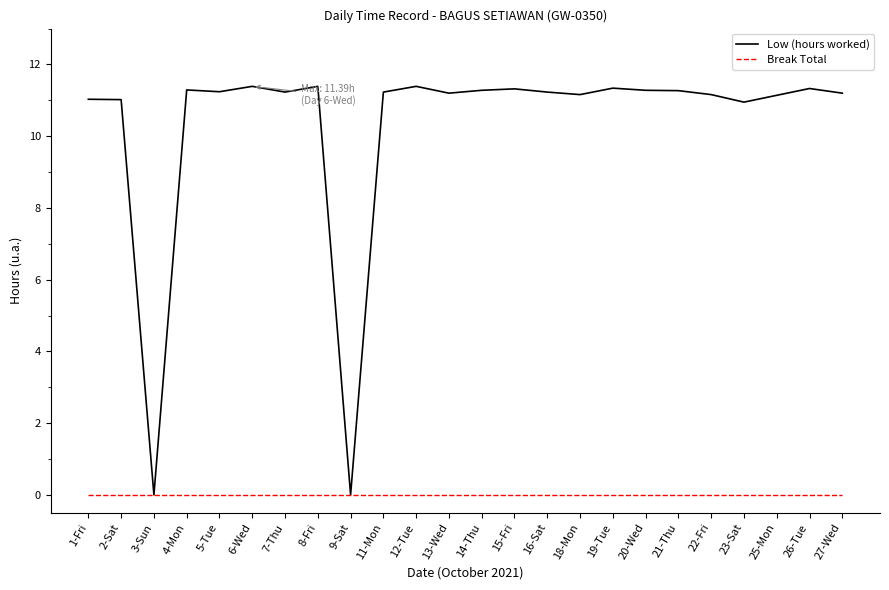

What is the sum of all Low (hours worked) values?

247.1